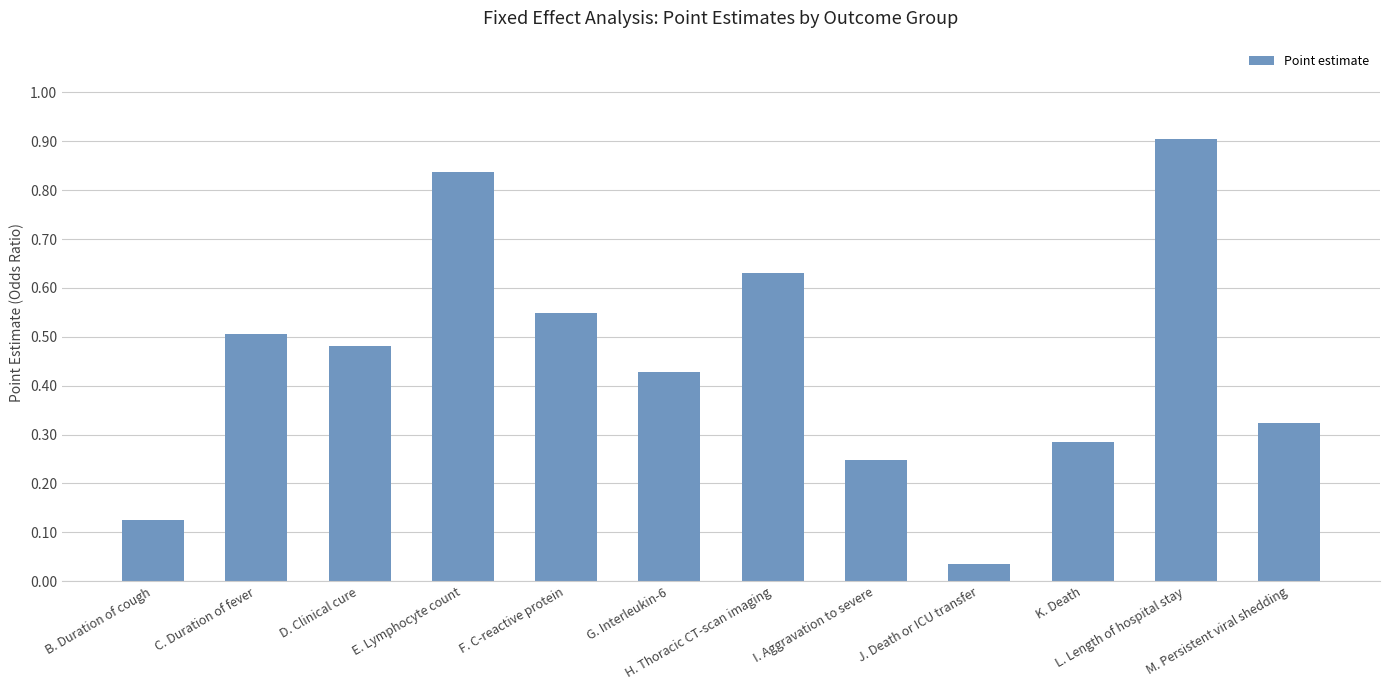

List the labels in order of value, largest first.

L. Length of hospital stay, E. Lymphocyte count, H. Thoracic CT-scan imaging, F. C-reactive protein, C. Duration of fever, D. Clinical cure, G. Interleukin-6, M. Persistent viral shedding, K. Death, I. Aggravation to severe, B. Duration of cough, J. Death or ICU transfer